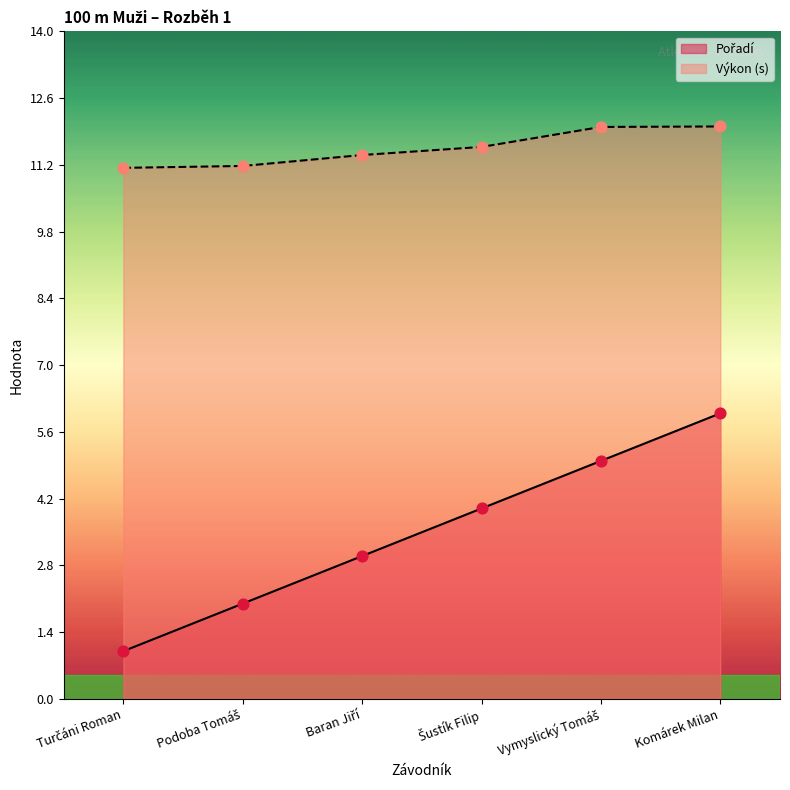

At which category is the sum across all series the highest?

Komárek Milan